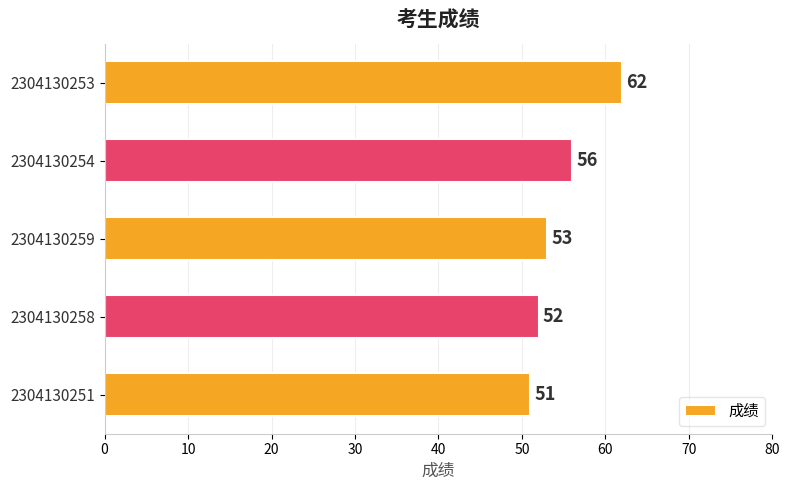

What is the minimum value shown in the chart?

51